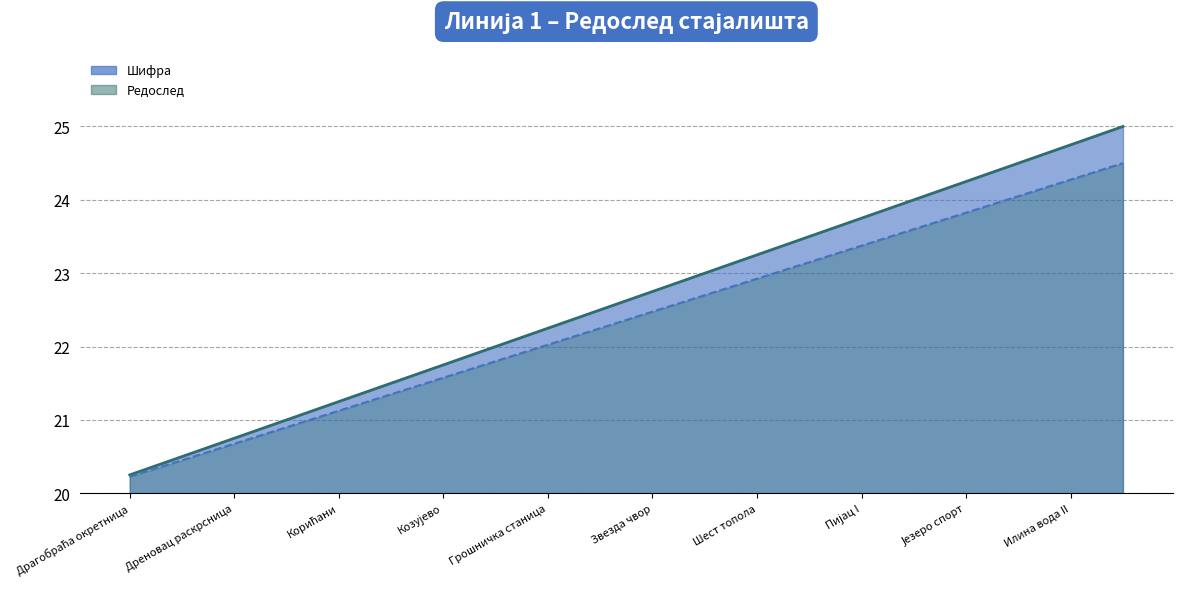

Is the value of Редослед at Еко парк greater than the value of Шифра at Козујево?

Yes